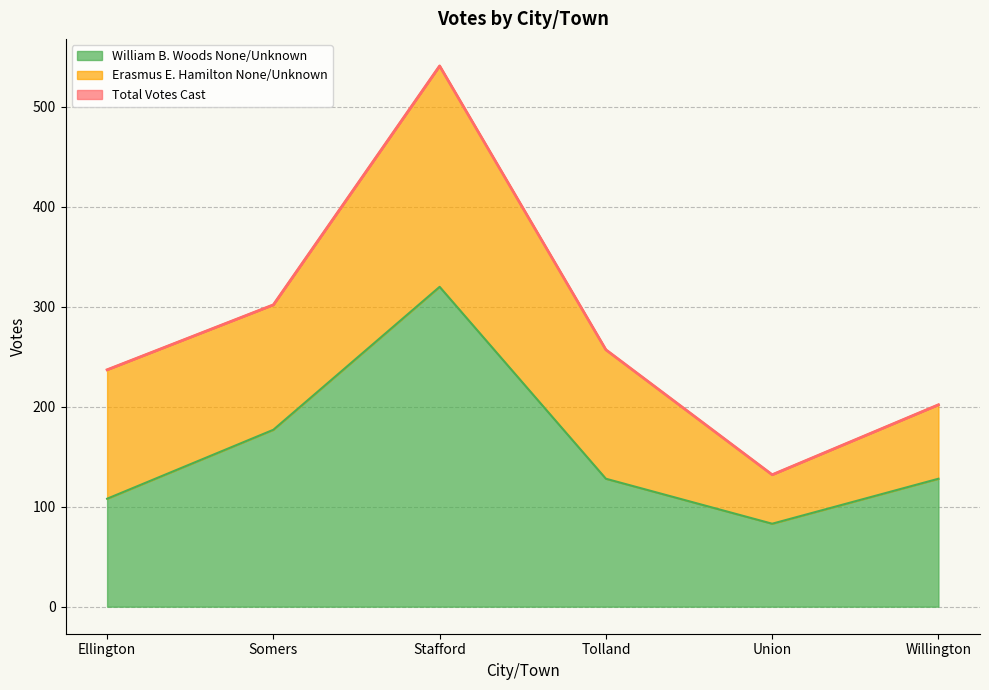

True or false: Total Votes Cast and William B. Woods None/Unknown cross at least once.

False